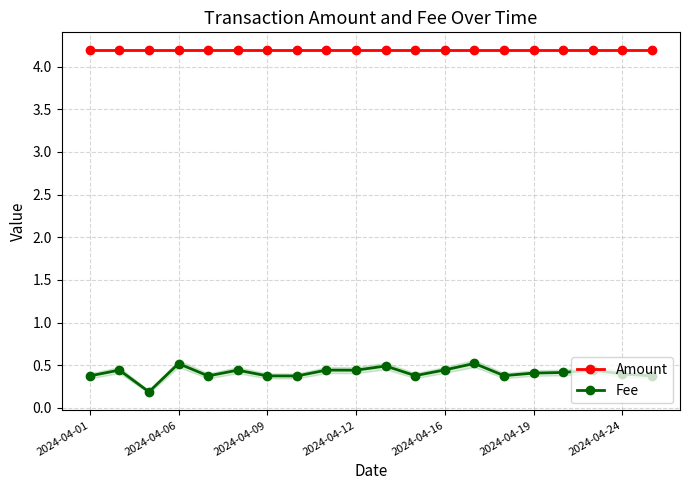

At which label is Amount closest to 4?

2024-04-01